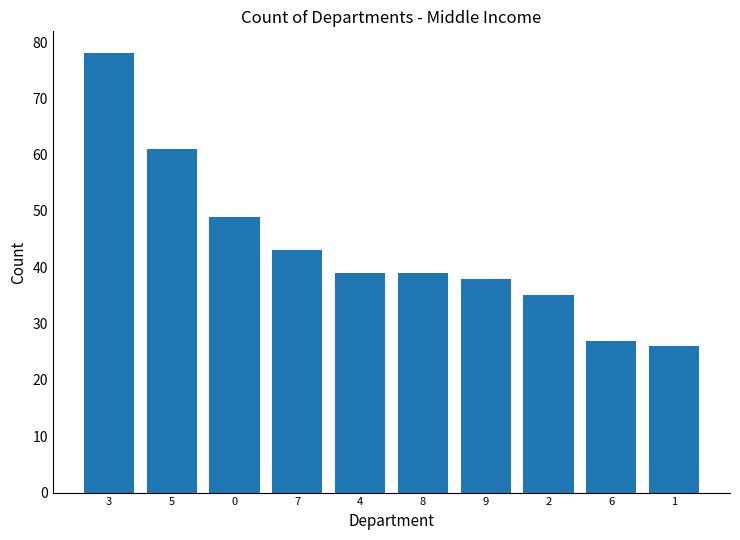

The value at 1 is 26. True or false?

True